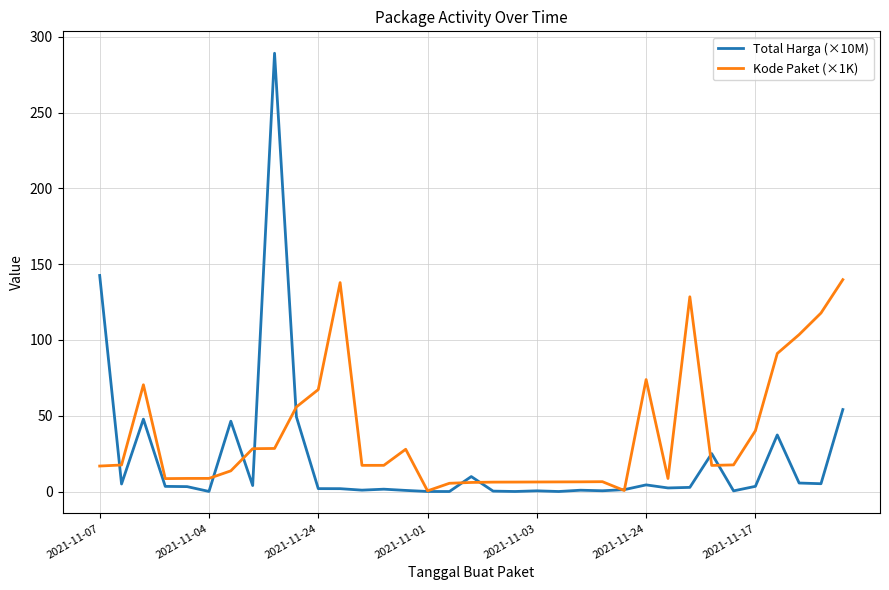

Which series has the widest spread of values?

Total Harga (×10M)